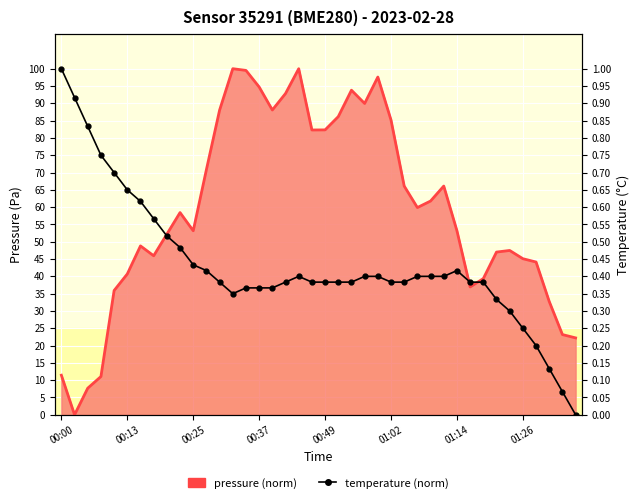

Which has a higher value, 27 or 14?

14